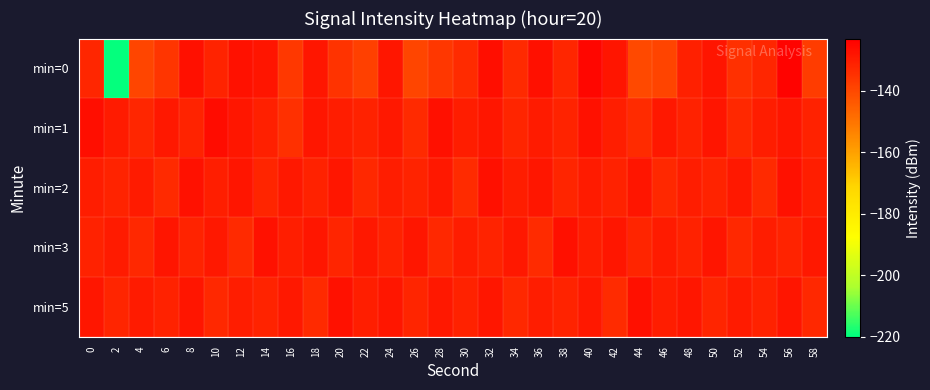

At which category is the sum across all series the highest?

56